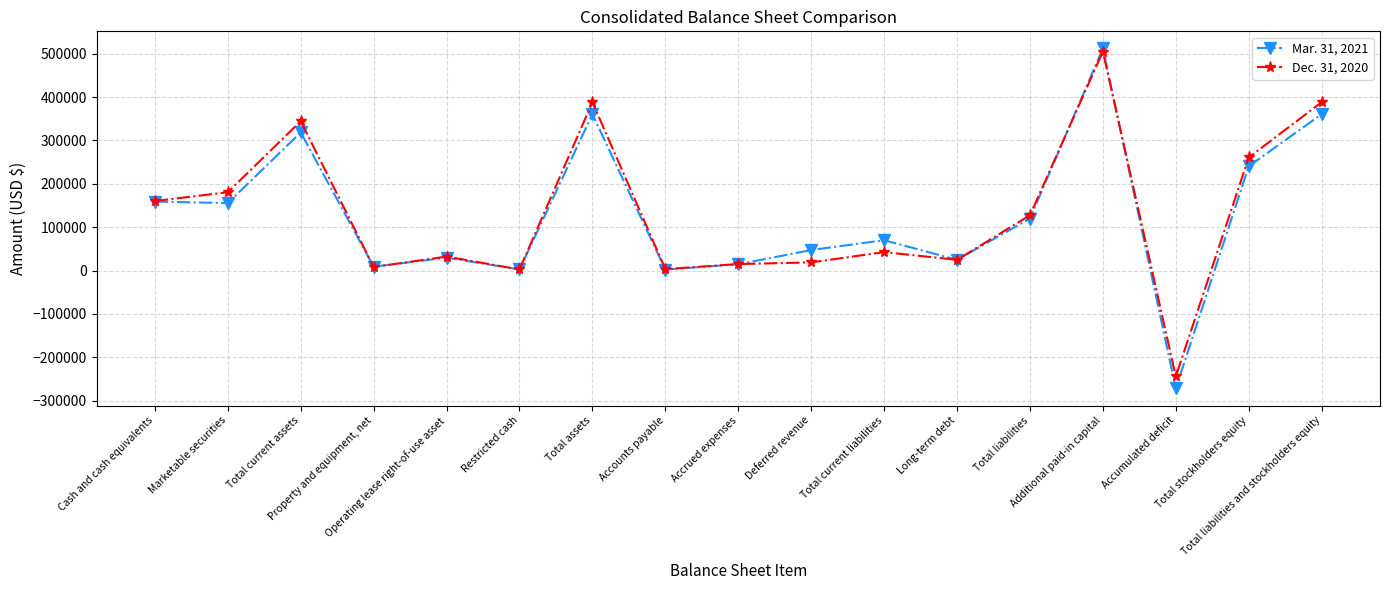

What is the sum of the Mar. 31, 2021 values at Additional paid-in capital and Accumulated deficit?

240483